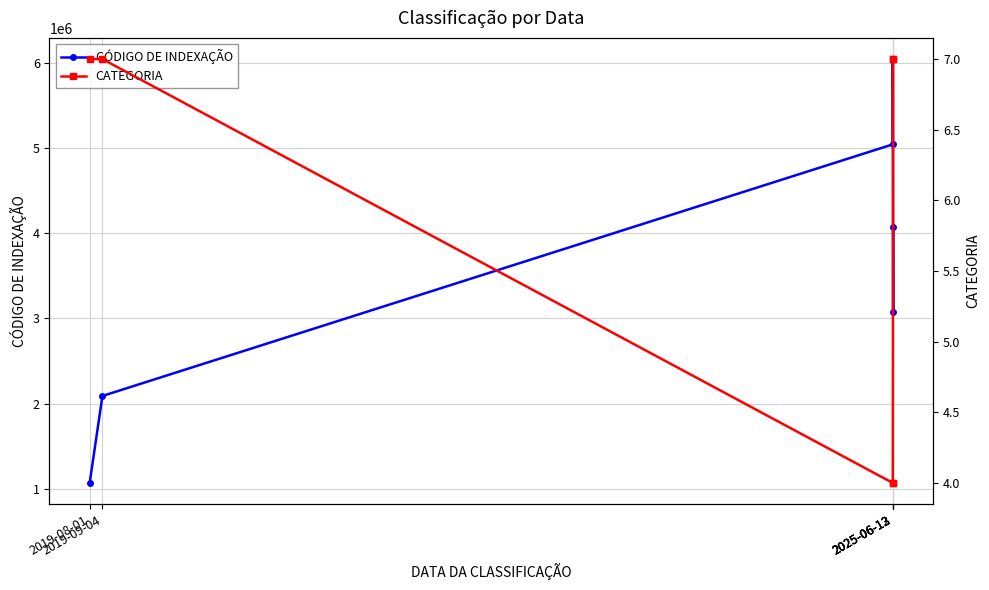

Is the value of CÓDIGO DE INDEXAÇÃO at 2019-08-01 greater than the value of CATEGORIA at 2025-06-13?

Yes